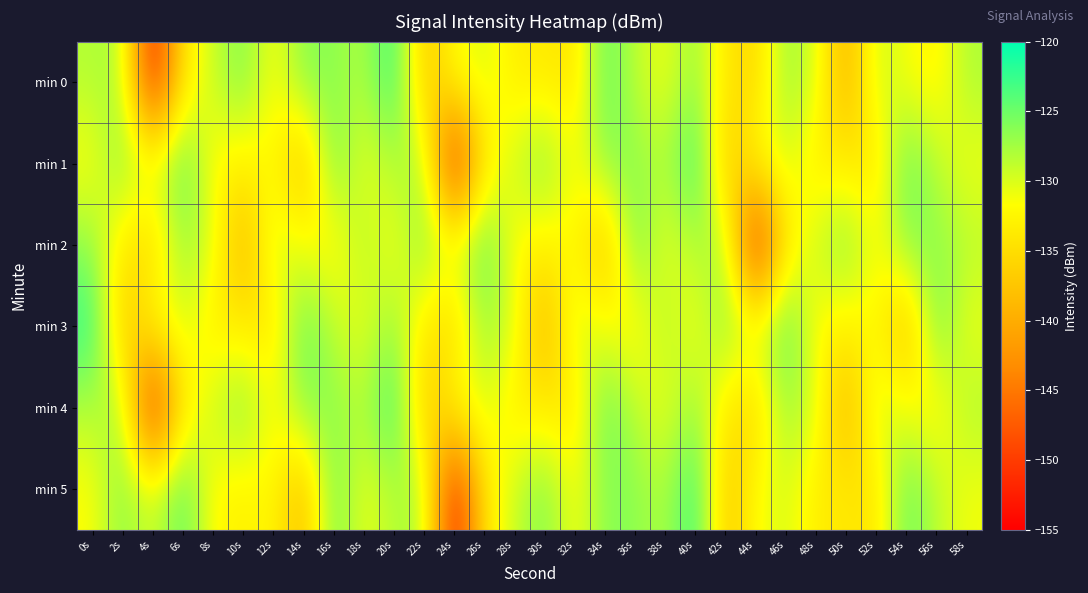

Reading left to right, transcribe all the data shown in this chart.

min 0: 0s=-128.2	2s=-127.7	4s=-153.8	6s=-134.1	8s=-129.3	10s=-125.5	12s=-131.9	14s=-126.1	16s=-126.3	18s=-128.3	20s=-121.9	22s=-137.9	24s=-131.7	26s=-129.7	28s=-133.6	30s=-133.7	32s=-134.4	34s=-124.3	36s=-128.7	38s=-131.1	40s=-126.7	42s=-134.0	44s=-135.9	46s=-126.8	48s=-130.0	50s=-140.1	52s=-129.1	54s=-131.3	56s=-132.9	58s=-127.9
min 1: 0s=-131.8	2s=-126.1	4s=-129.9	6s=-123.7	8s=-132.2	10s=-133.2	12s=-132.1	14s=-139.1	16s=-124.9	18s=-131.0	20s=-128.2	22s=-127.7	24s=-153.8	26s=-134.1	28s=-129.3	30s=-125.5	32s=-131.9	34s=-126.1	36s=-126.3	38s=-128.3	40s=-121.9	42s=-137.9	44s=-131.7	46s=-129.7	48s=-133.6	50s=-133.7	52s=-134.4	54s=-124.3	56s=-128.7	58s=-131.1
min 2: 0s=-126.7	2s=-134.0	4s=-135.9	6s=-126.8	8s=-130.0	10s=-140.1	12s=-129.1	14s=-131.3	16s=-132.9	18s=-127.9	20s=-131.8	22s=-126.1	24s=-129.9	26s=-123.7	28s=-132.2	30s=-133.2	32s=-132.1	34s=-139.1	36s=-124.9	38s=-131.0	40s=-128.2	42s=-127.7	44s=-153.8	46s=-134.1	48s=-129.3	50s=-125.5	52s=-131.9	54s=-126.1	56s=-126.3	58s=-128.3
min 3: 0s=-121.9	2s=-137.9	4s=-131.7	6s=-129.7	8s=-133.6	10s=-133.7	12s=-134.4	14s=-124.3	16s=-128.7	18s=-131.1	20s=-126.7	22s=-134.0	24s=-135.9	26s=-126.8	28s=-130.0	30s=-140.1	32s=-129.1	34s=-131.3	36s=-132.9	38s=-127.9	40s=-131.8	42s=-126.1	44s=-129.9	46s=-123.7	48s=-132.2	50s=-133.2	52s=-132.1	54s=-139.1	56s=-124.9	58s=-131.0
min 4: 0s=-128.2	2s=-127.7	4s=-153.8	6s=-134.1	8s=-129.3	10s=-125.5	12s=-131.9	14s=-126.1	16s=-126.3	18s=-128.3	20s=-121.9	22s=-137.9	24s=-131.7	26s=-129.7	28s=-133.6	30s=-133.7	32s=-134.4	34s=-124.3	36s=-128.7	38s=-131.1	40s=-126.7	42s=-134.0	44s=-135.9	46s=-126.8	48s=-130.0	50s=-140.1	52s=-129.1	54s=-131.3	56s=-132.9	58s=-127.9
min 5: 0s=-131.8	2s=-126.1	4s=-129.9	6s=-123.7	8s=-132.2	10s=-133.2	12s=-132.1	14s=-139.1	16s=-124.9	18s=-131.0	20s=-128.2	22s=-127.7	24s=-153.8	26s=-134.1	28s=-129.3	30s=-125.5	32s=-131.9	34s=-126.1	36s=-126.3	38s=-128.3	40s=-121.9	42s=-137.9	44s=-131.7	46s=-129.7	48s=-133.6	50s=-133.7	52s=-134.4	54s=-124.3	56s=-128.7	58s=-131.1